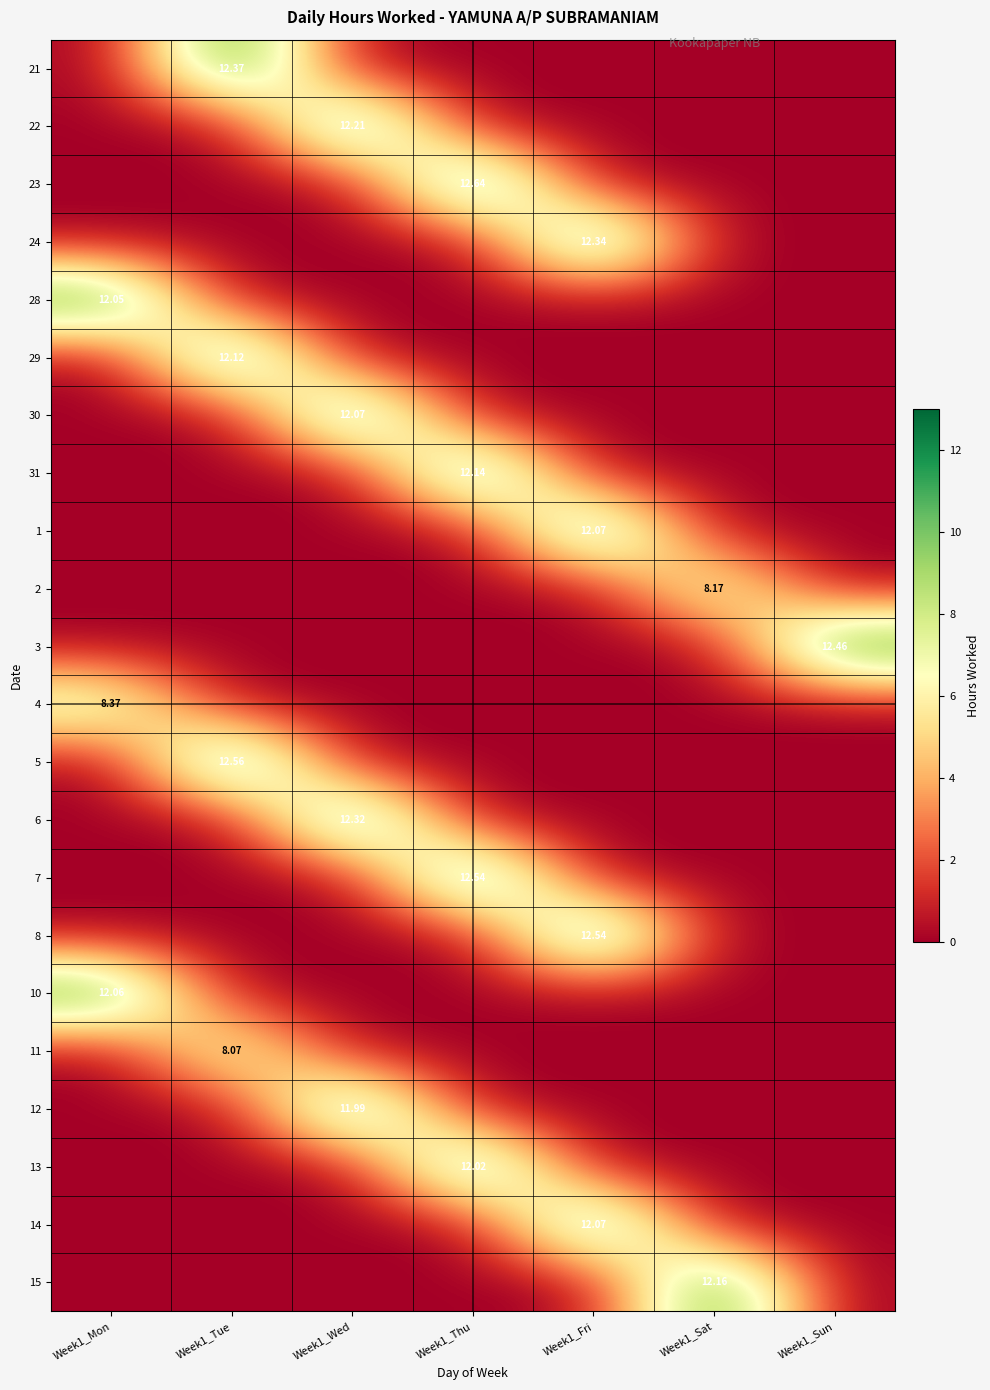

Rank the series at Week1_Sun from lowest to highest value.

21, 22, 23, 24, 28, 29, 30, 31, 1, 2, 4, 5, 6, 7, 8, 10, 11, 12, 13, 14, 15, 3